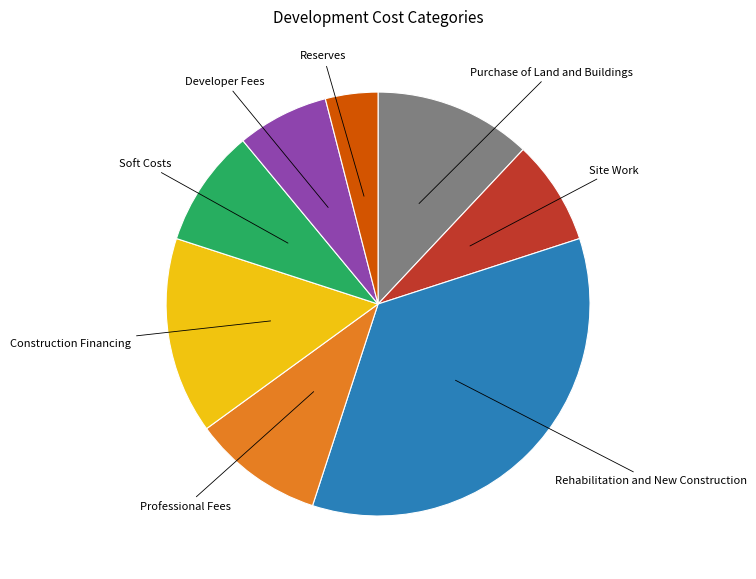

Approximately how many times larger is the value at Purchase of Land and Buildings compared to Site Work?

1.5